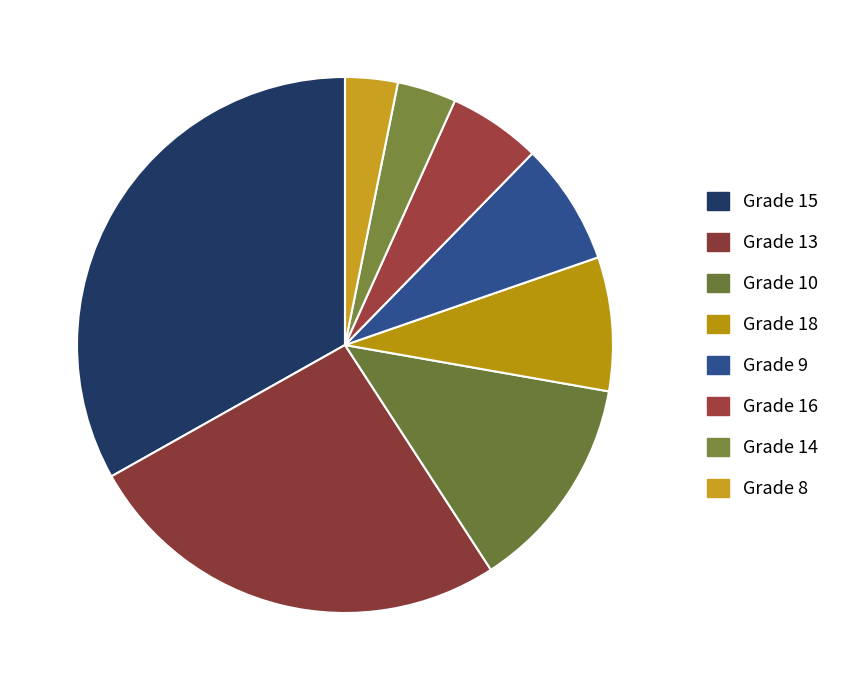

Count the number of slices in the pie.

8